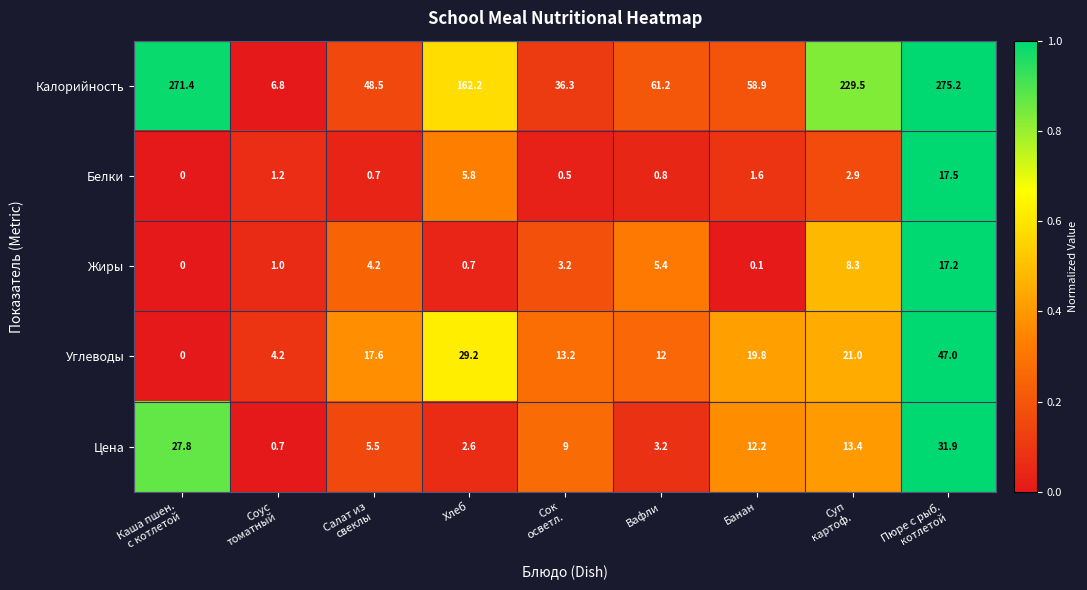

What is the difference between the maximum and minimum values in the Углеводы series?

47.0